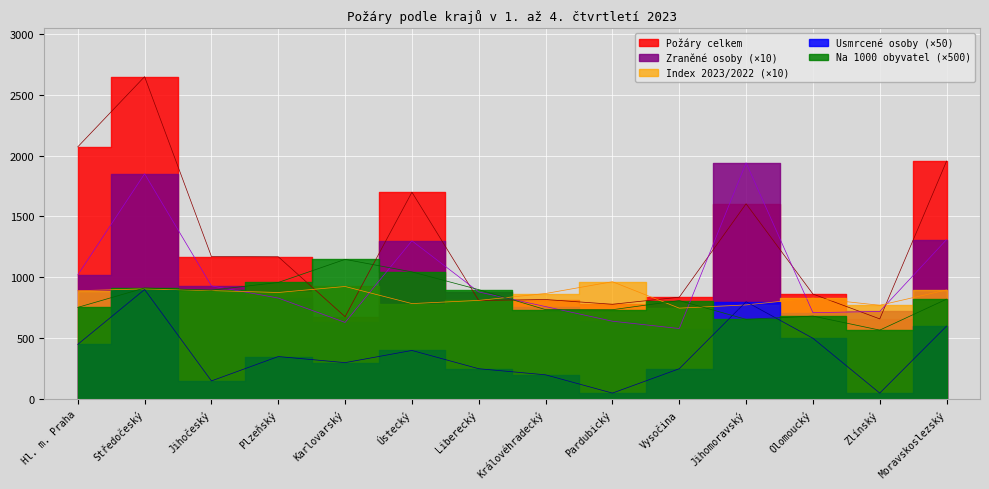

Read the Na 1000 obyvatel value at Moravskoslezský.

821.0